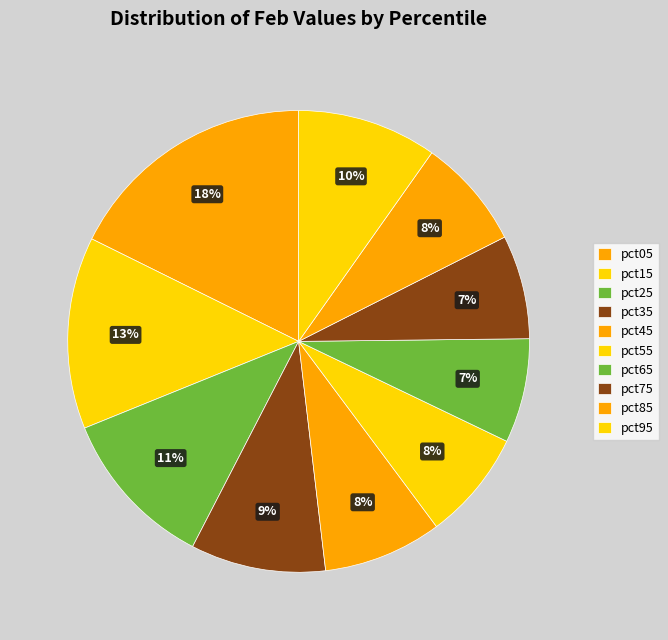

Count the number of slices in the pie.

10